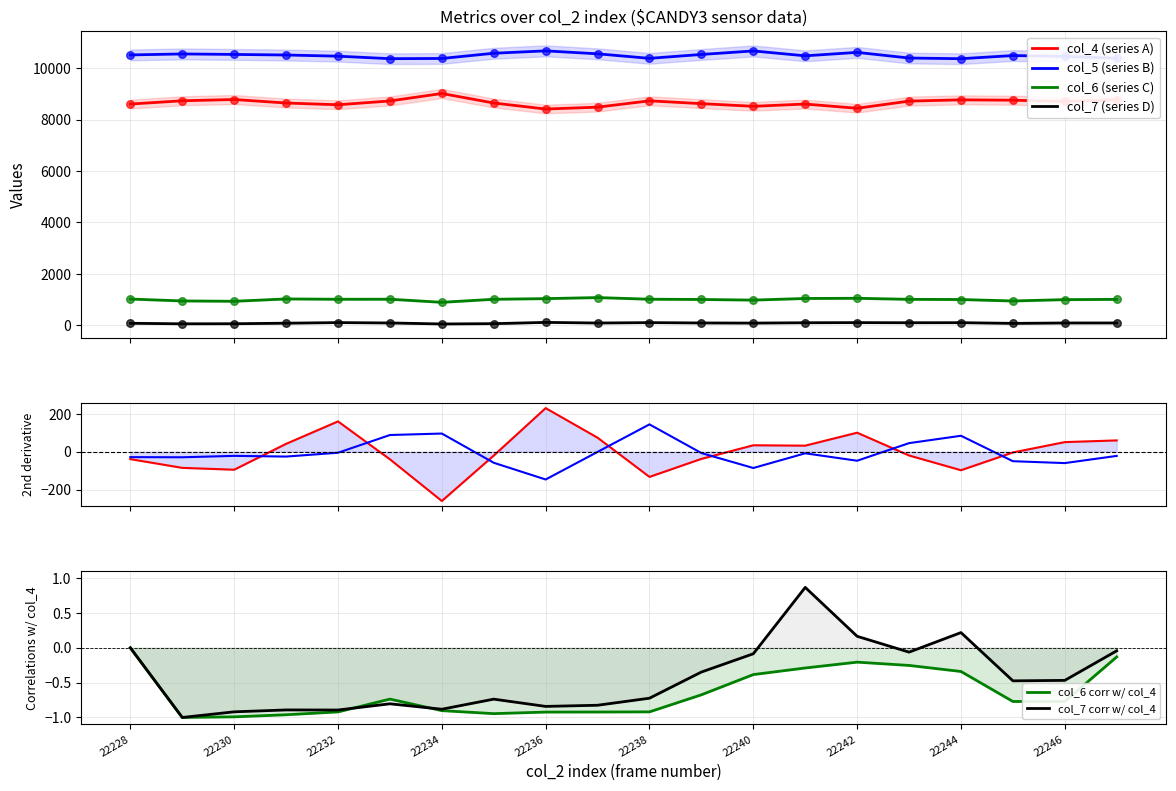

Which series contains the lowest Y value?

col_7